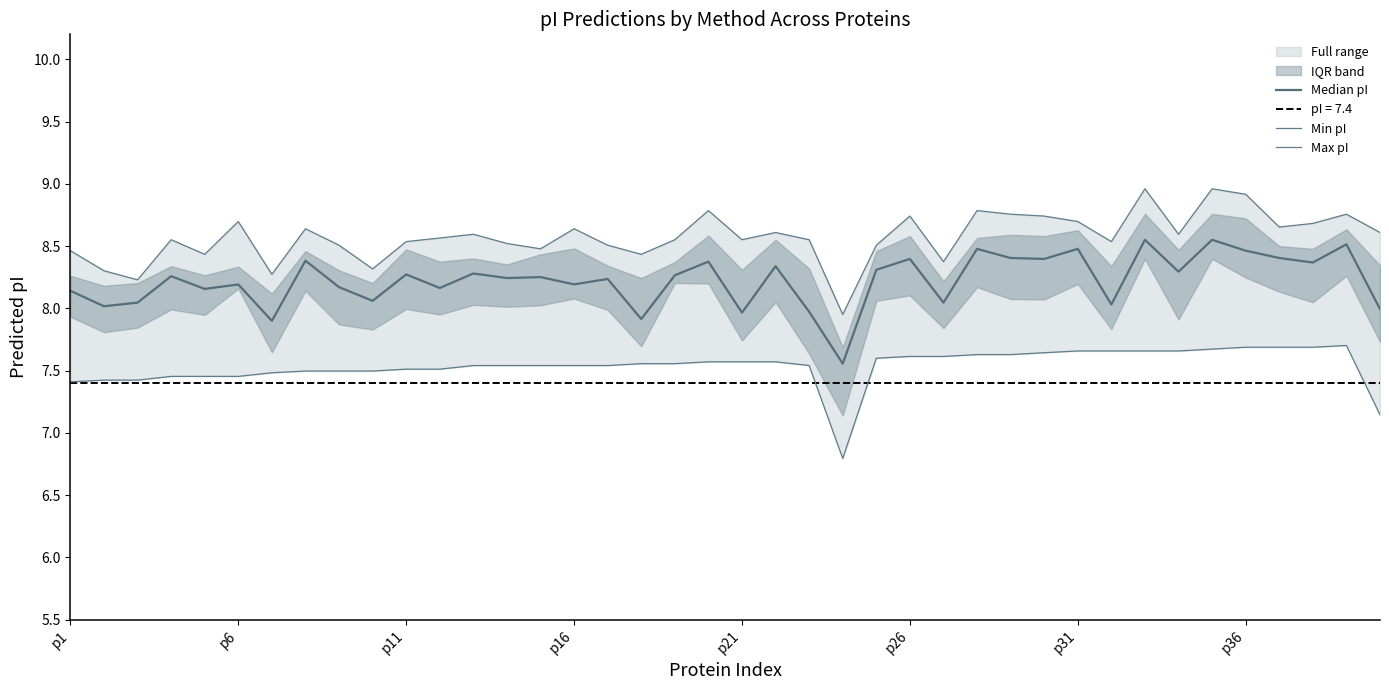

What position from the right is 9?

31